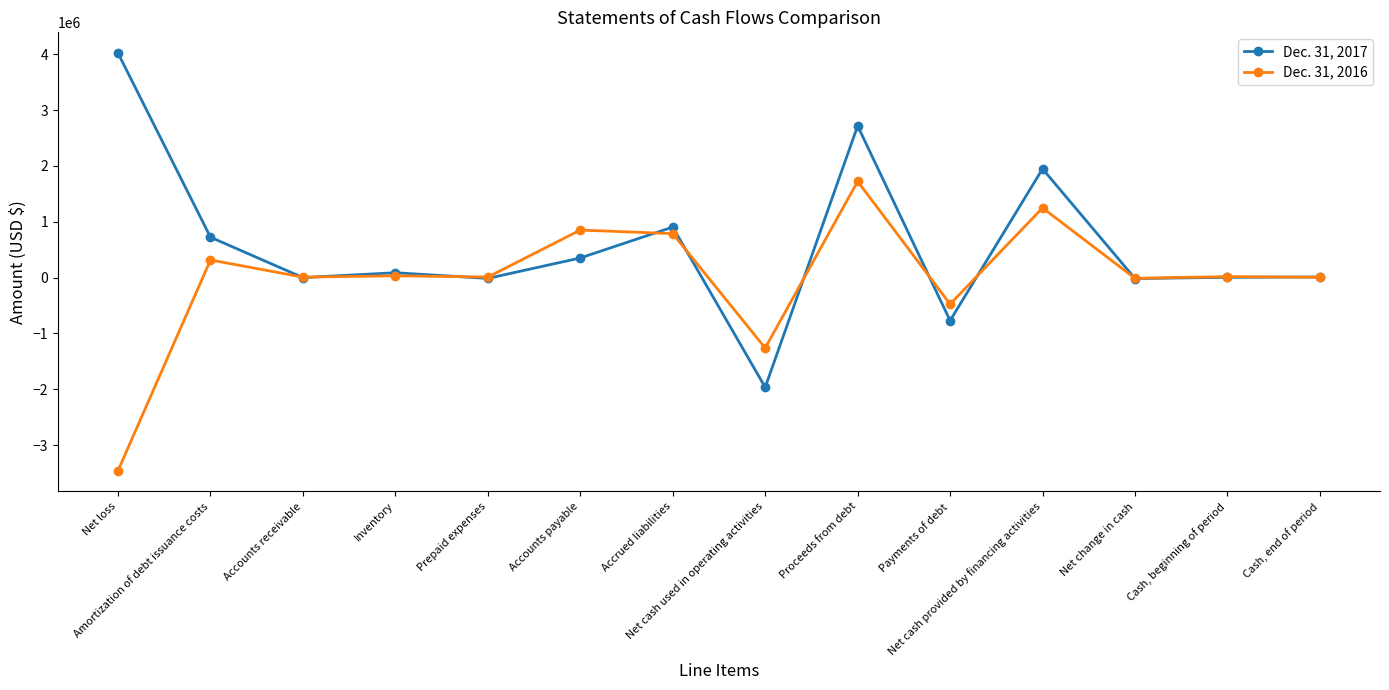

How many data points does each series have?

14